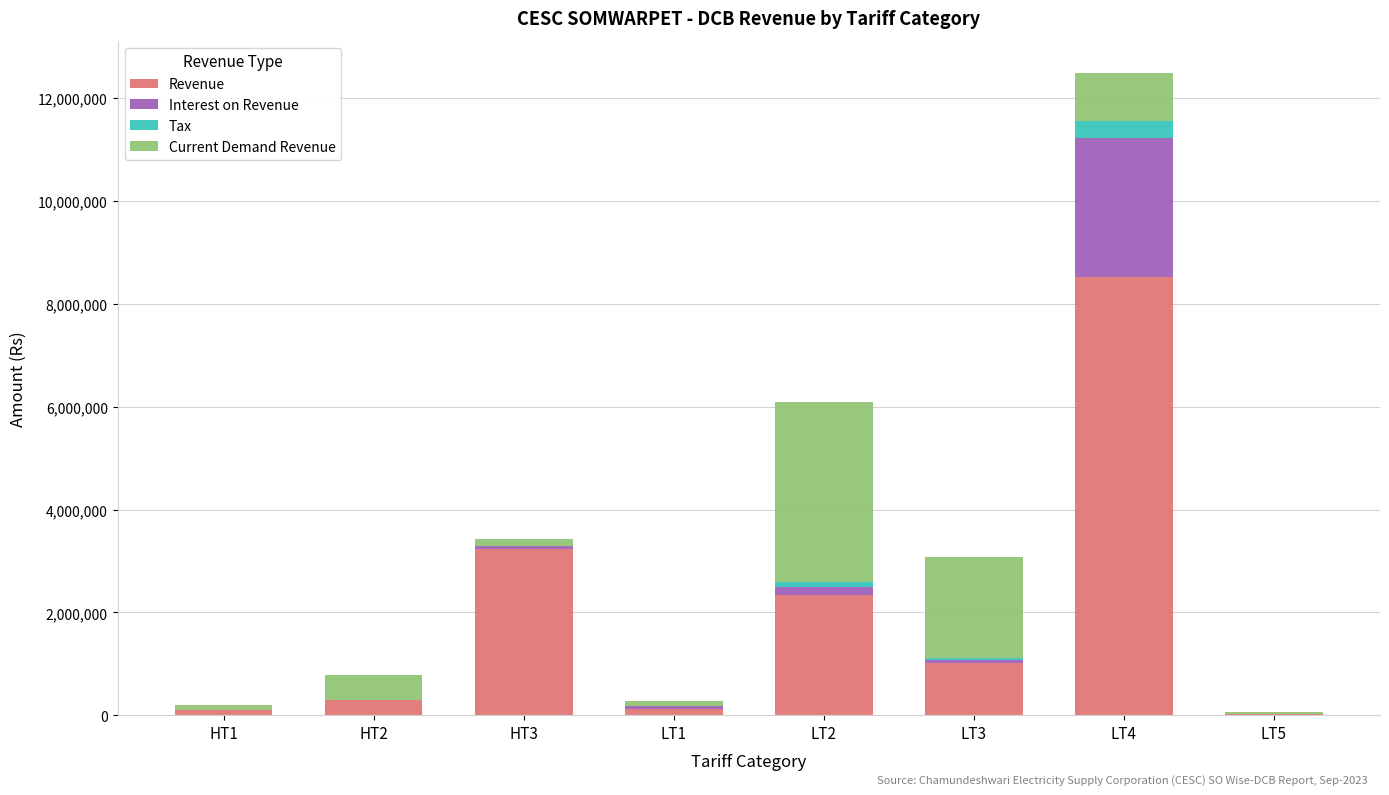

At which category is the sum across all series the highest?

LT4